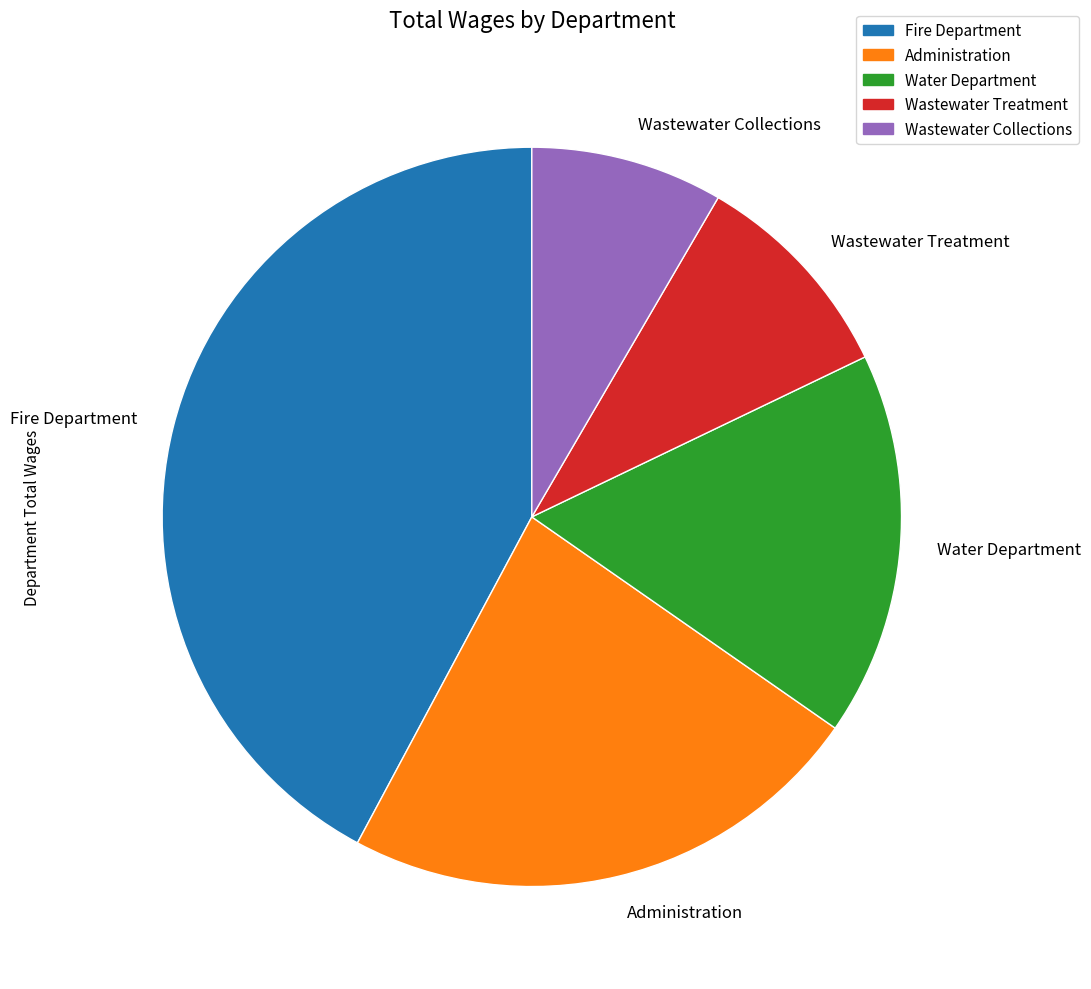

Which has a higher value, Administration or Fire Department?

Fire Department